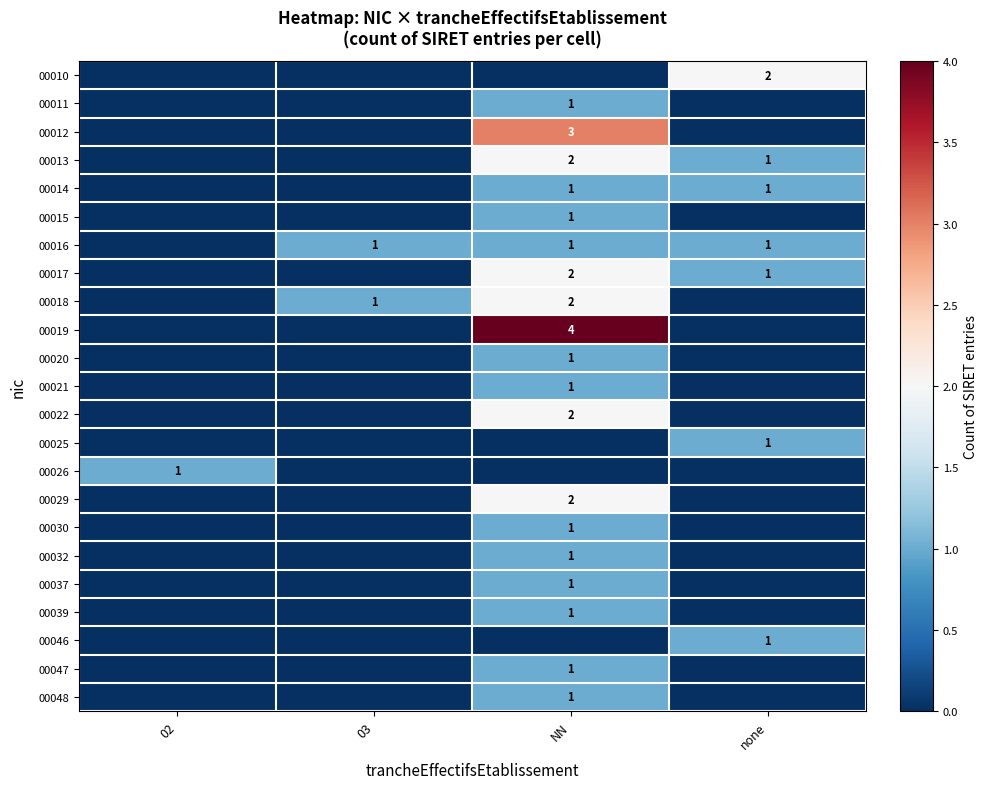

How many distinct data groups are displayed?

23